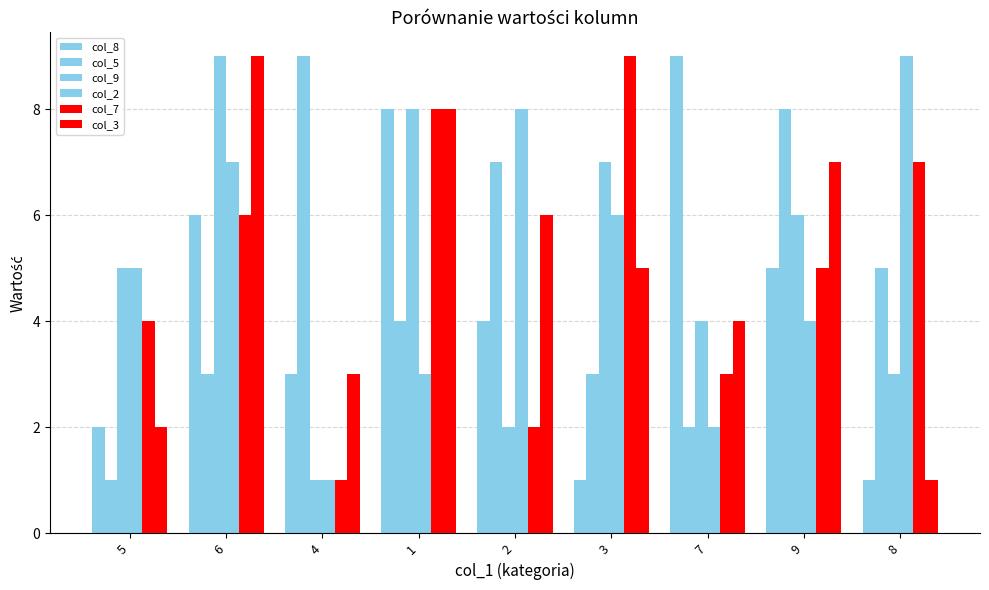

How many data points does each series have?

9